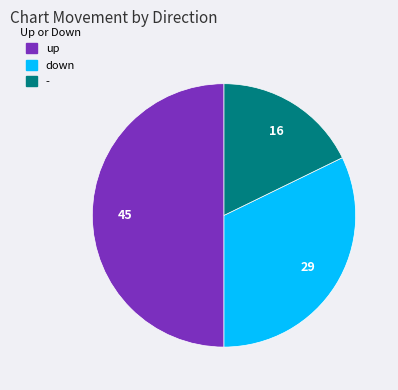

Is it true that down is 44% of the pie?

False